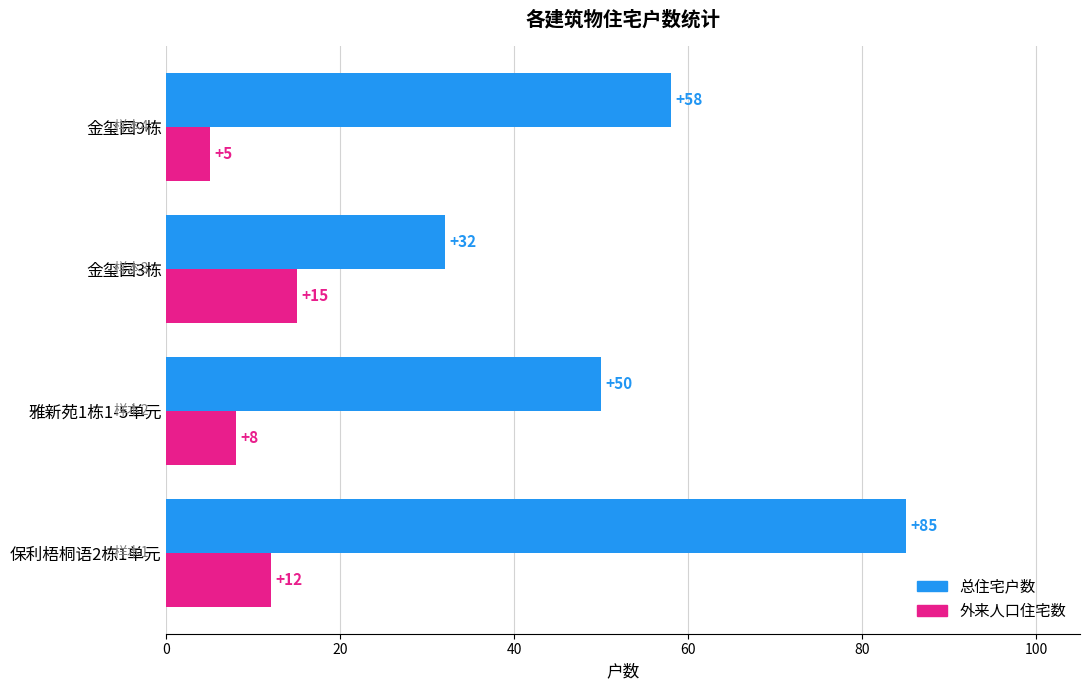

Rank the categories by 总住宅户数 value from highest to lowest.

保利梧桐语2栋1单元, 金玺园9栋, 雅新苑1栋1-5单元, 金玺园3栋